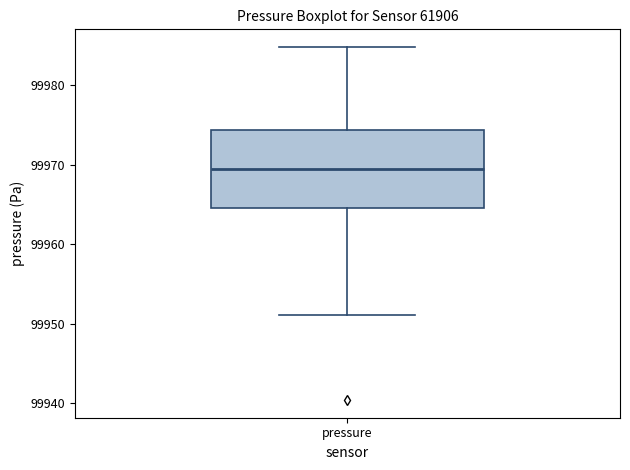

Transcribe this box plot: give where the median line is, the range the box spans, and where the two whiskers end, as read against the y-axis. The values are not printed on the chart, so give them approximately, as read against the axis.

median 99970, box 99965 to 99974, whiskers 99951 to 99985